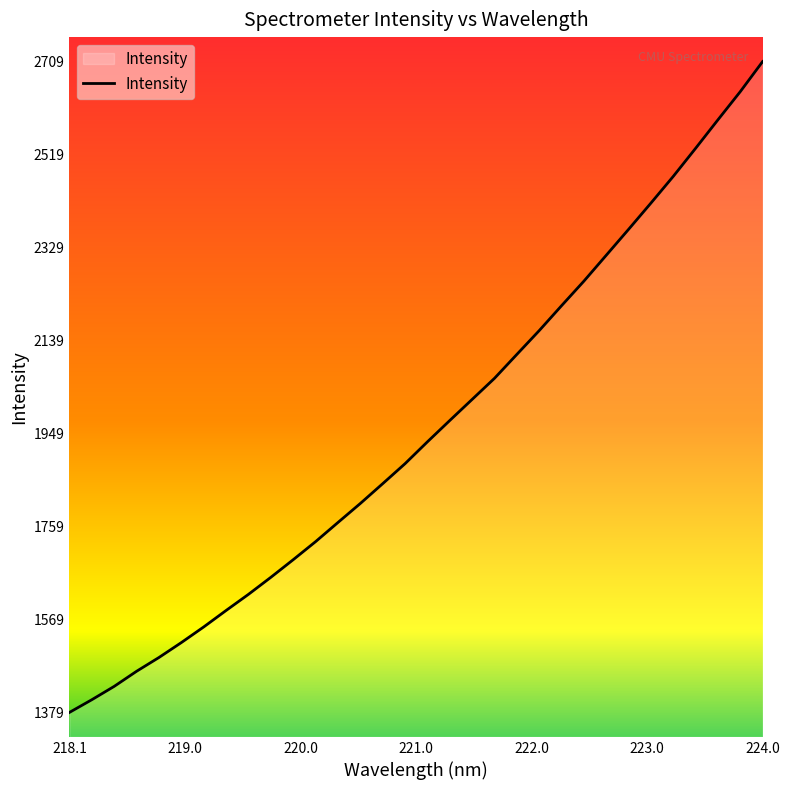

What is the difference between the maximum and minimum values?

1330.4